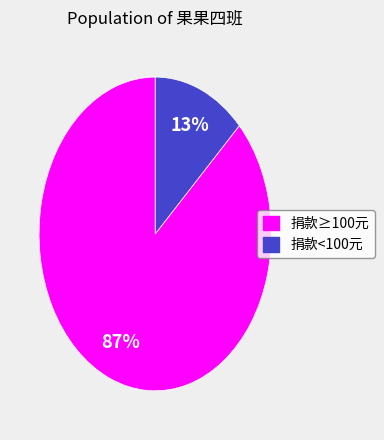

To the nearest percent, what is the difference between the largest and smallest slice percentages?

74%